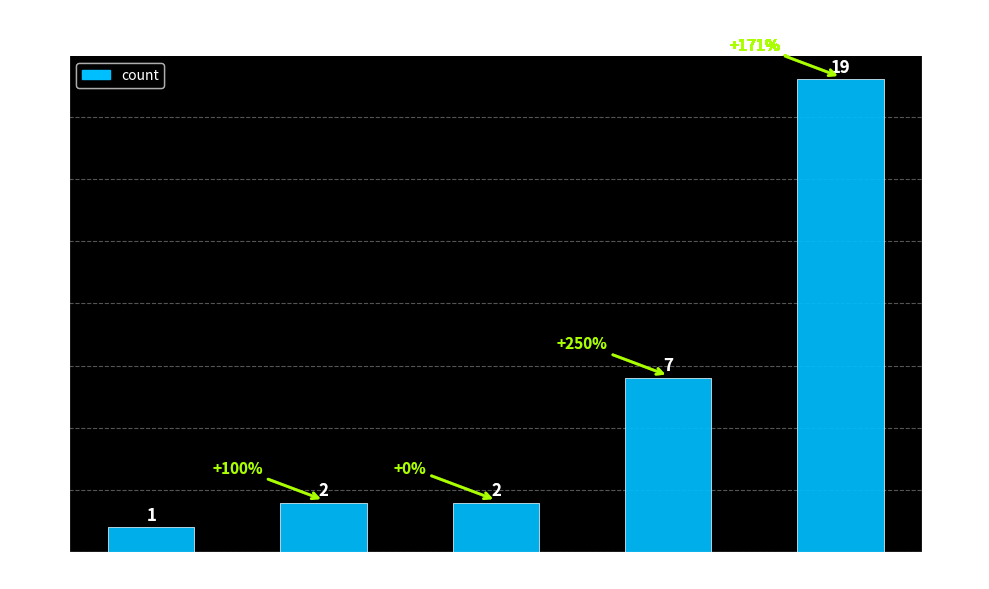

Reading left to right, list all the values displayed in this chart.

Junior=1	Espoir=2	Senior=2	Female=7	Veteran=19